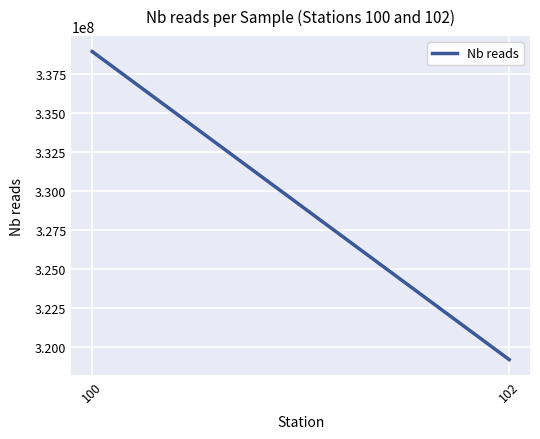

Rank the categories by value from lowest to highest.

102, 100